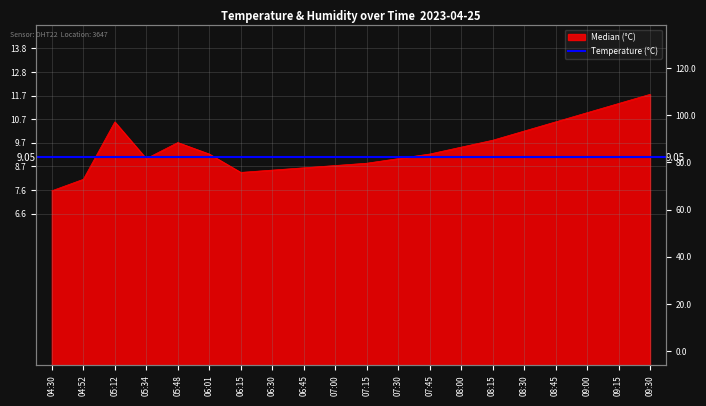

The value at 08:15 is 16.7. True or false?

False